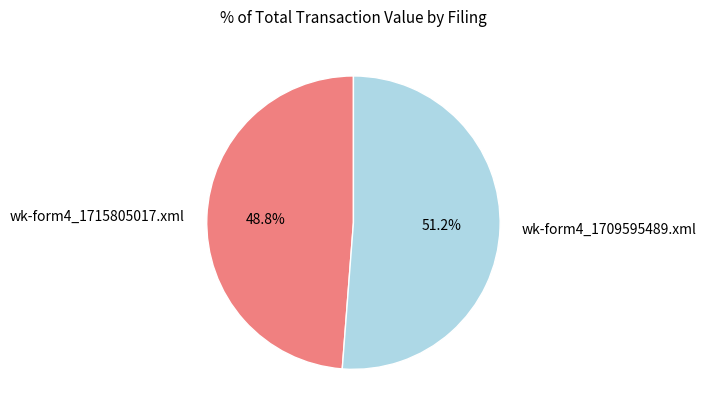

Which has a higher value, wk-form4_1709595489.xml or wk-form4_1715805017.xml?

wk-form4_1709595489.xml